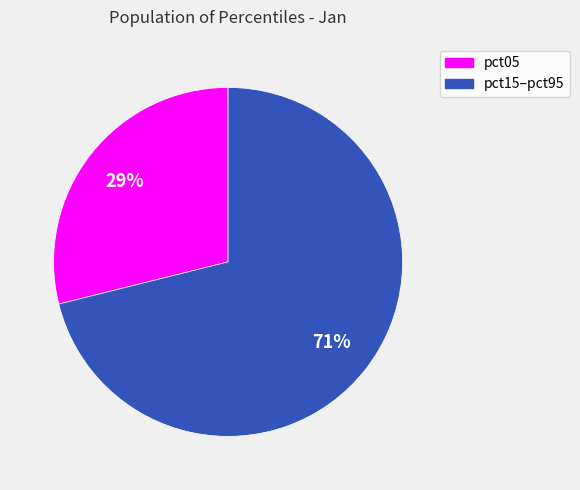

How many segments does this pie chart have?

2